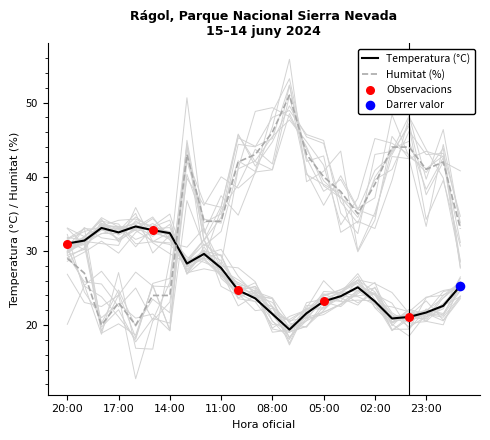

Is the value of Temperatura (°C) at 21:00 greater than the value of Humitat (%) at 06:00?

No